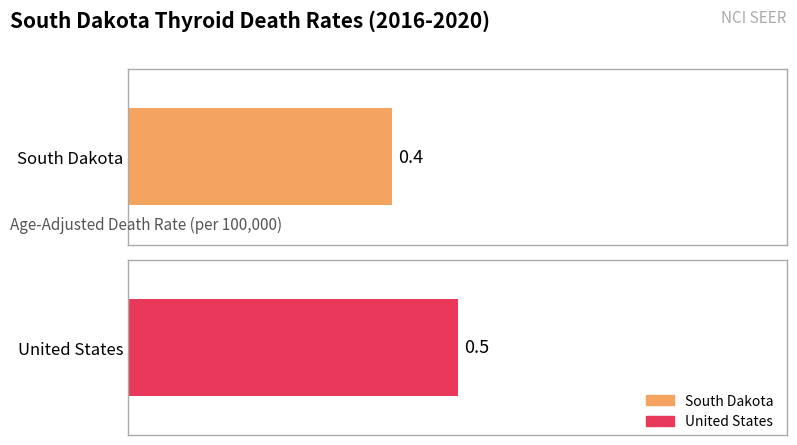

True or false: Lower CI has a value of 0.5 at United States.

True